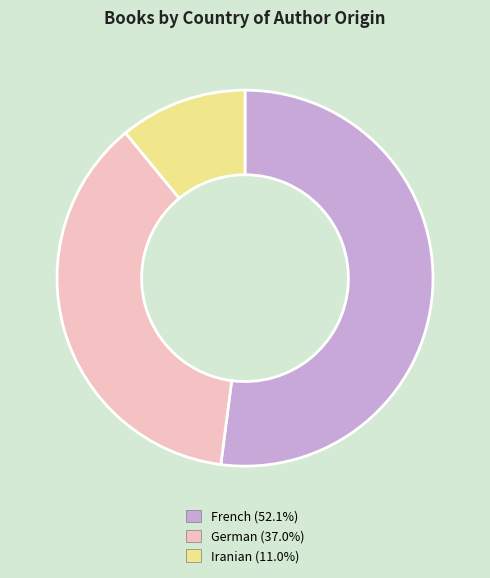

True or false: German accounts for 37% of the total.

True